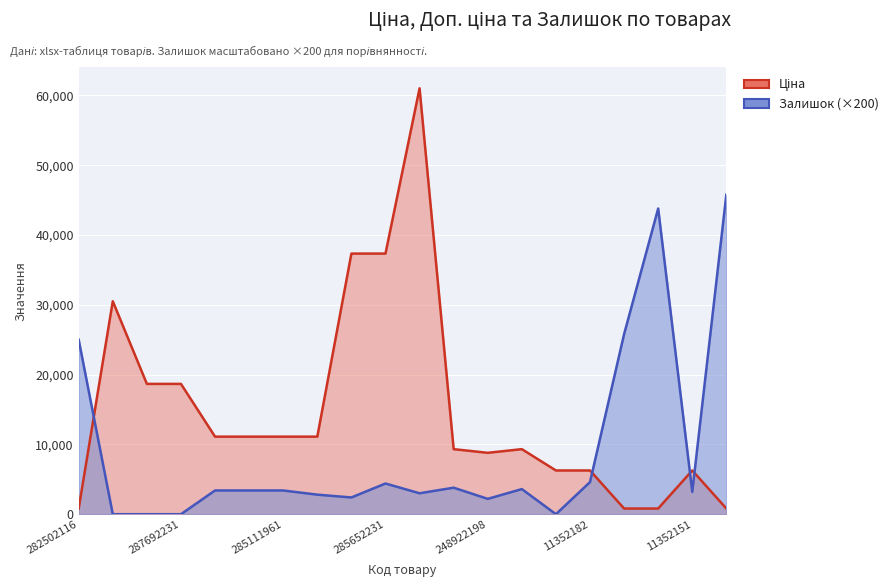

How many data points in Залишок are above 3400?

8